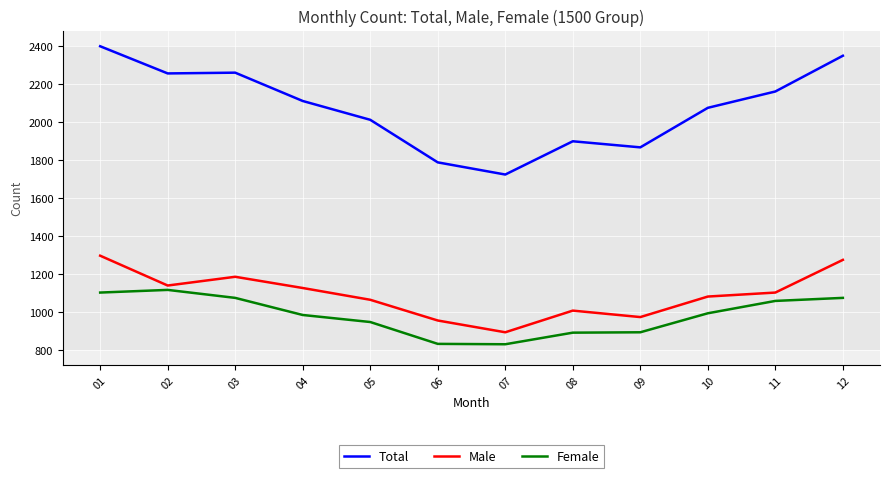

True or false: Female and Male intersect in this chart.

False